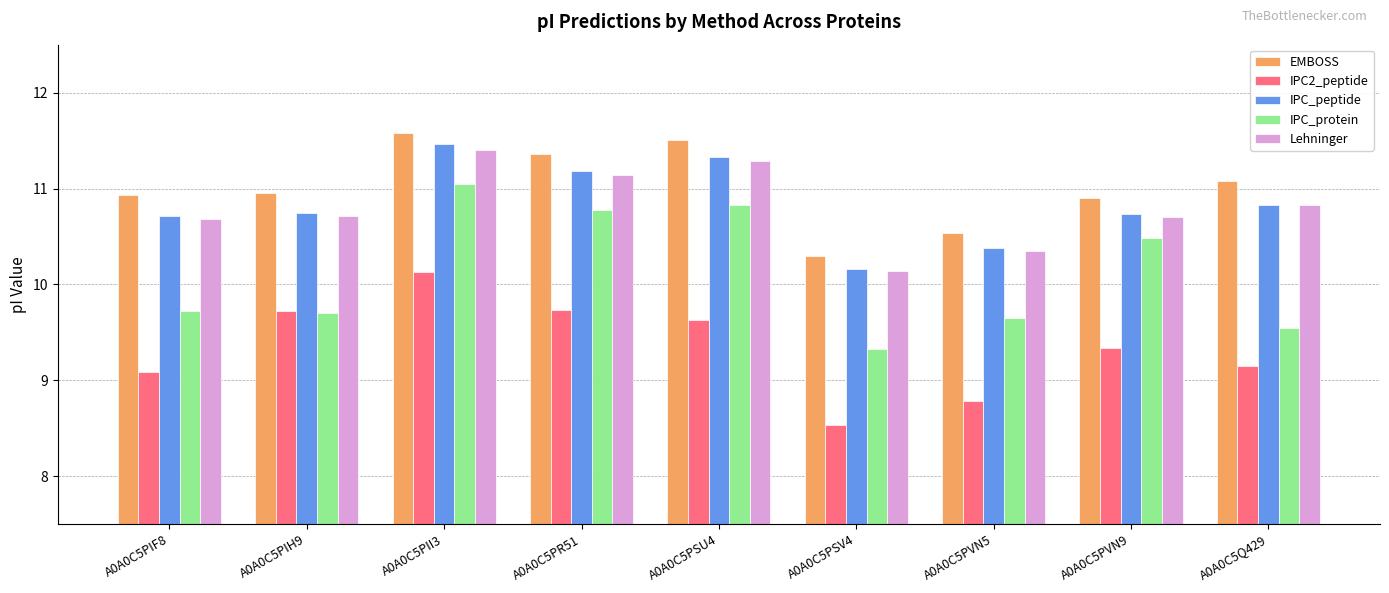

True or false: IPC2_peptide has a value of 9.7 at A0A0C5PR51.

True